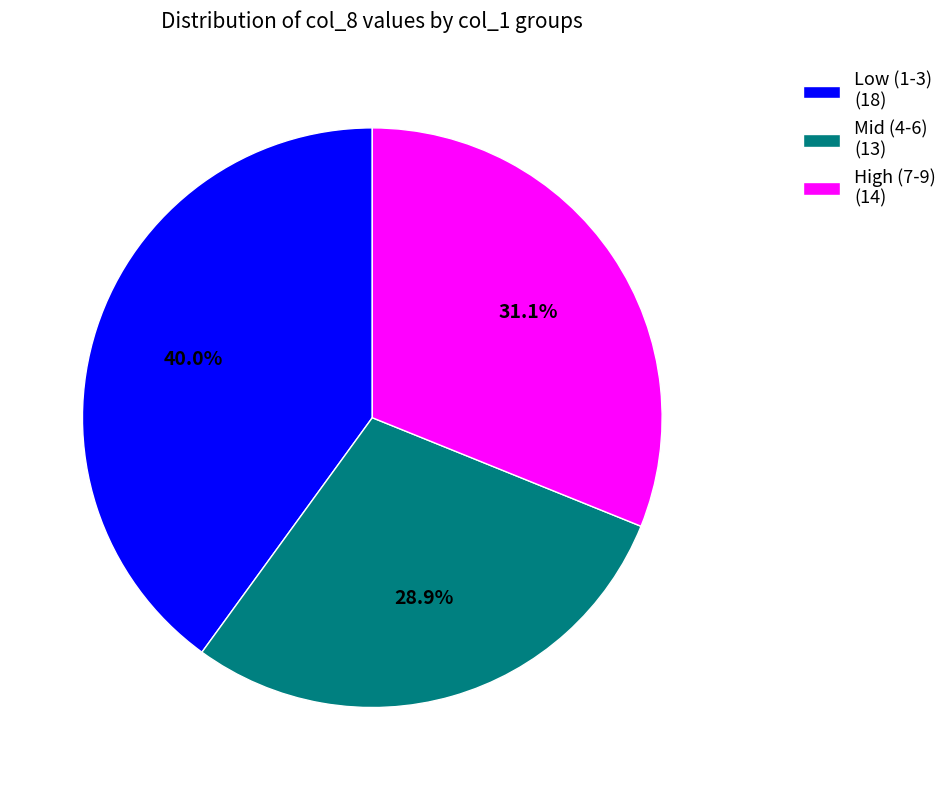

Is the sum of Low (1-3) (18) and Mid (4-6) (13) greater than half?

Yes